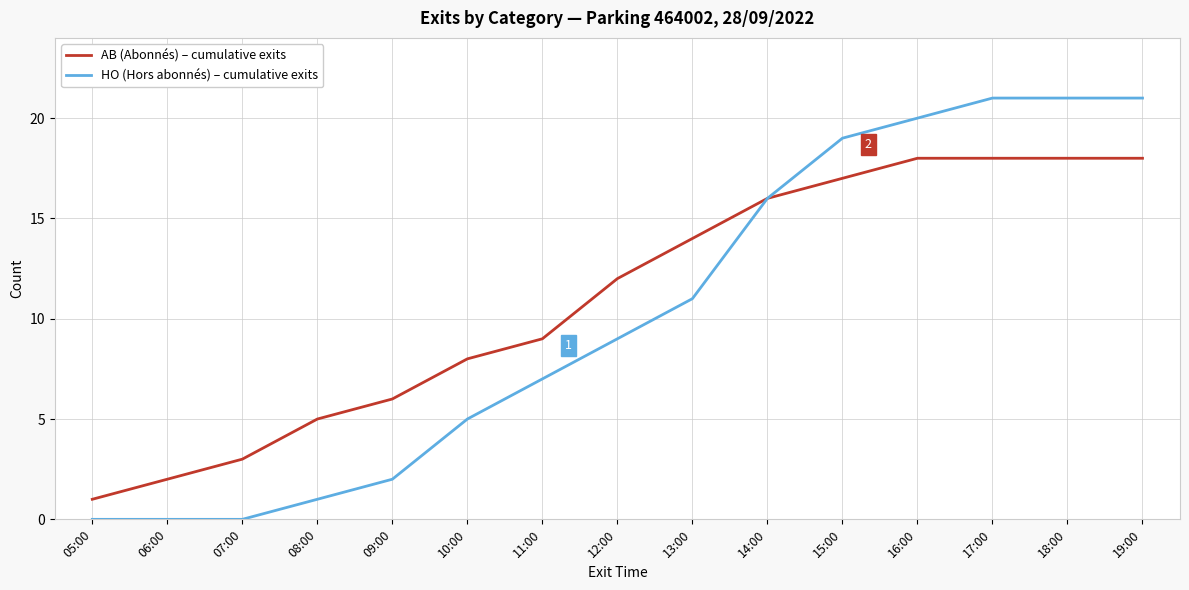

What is the maximum value shown in the chart?

21